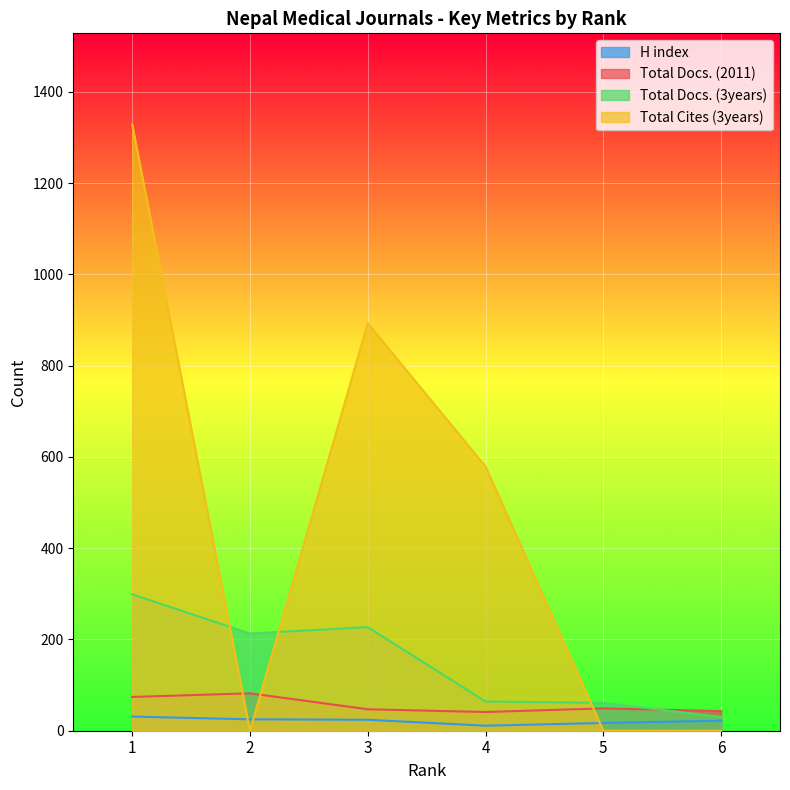

Where is Total Docs. (2011) nearest to the value 61?

5